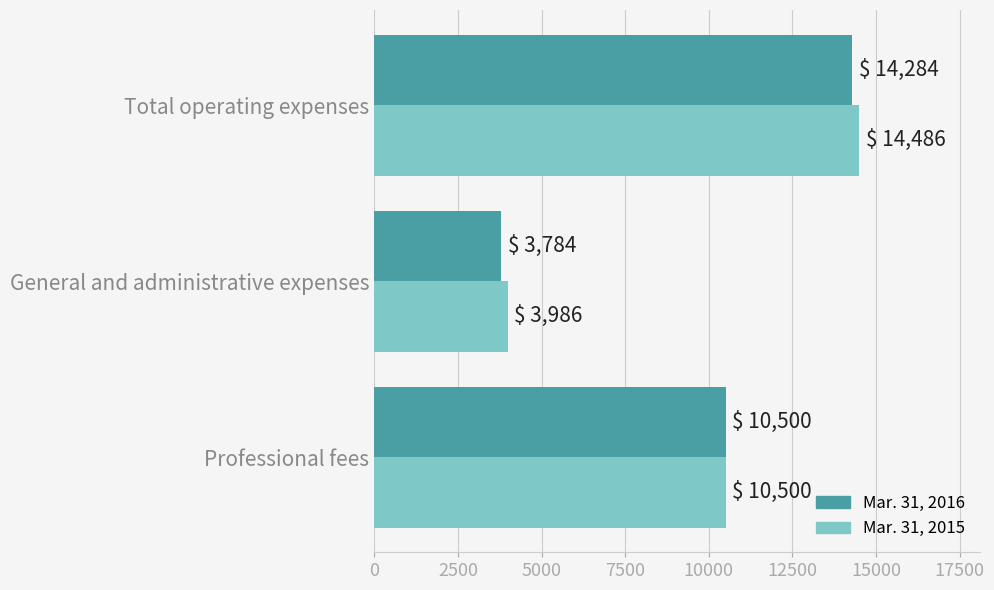

List the labels in order of Mar. 31, 2015 value, smallest first.

General and administrative expenses, Professional fees, Total operating expenses